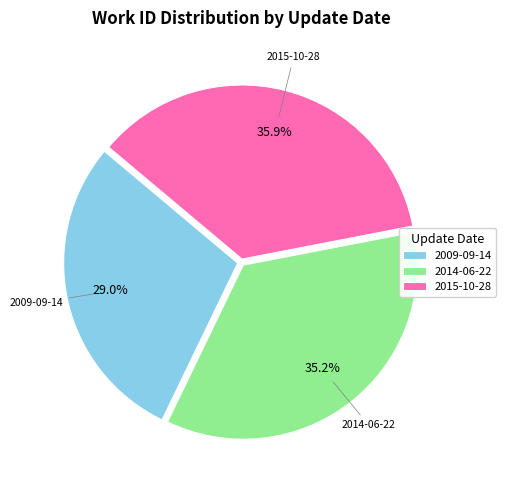

Is there any slice that represents more than half of the pie?

No